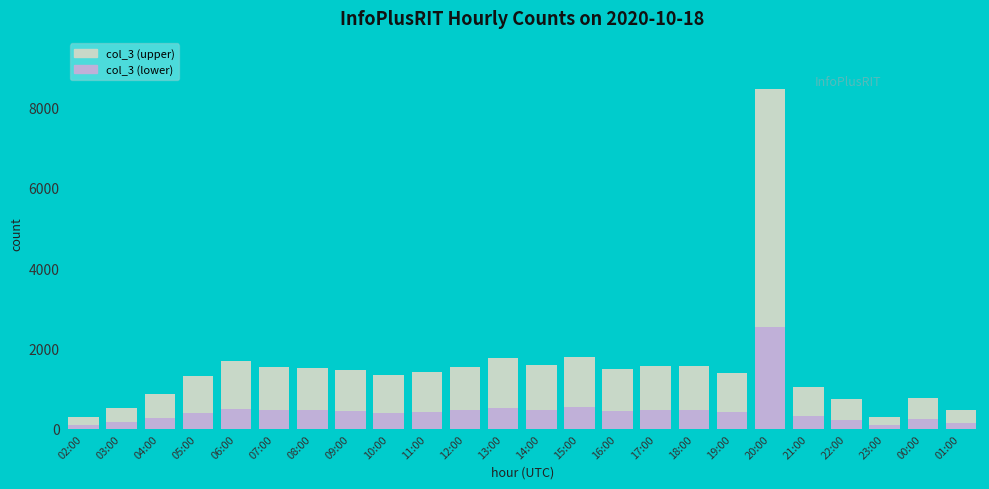

How many data points are less than 1475?

12